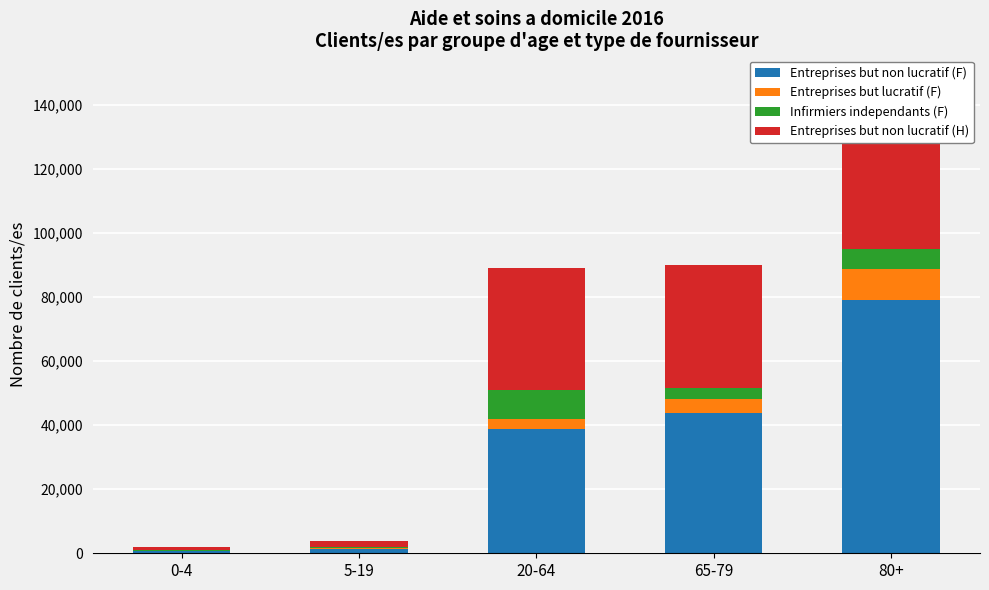

At 80+, list the series in order from smallest to largest.

Infirmiers independants (F), Entreprises but lucratif (F), Entreprises but non lucratif (H), Entreprises but non lucratif (F)